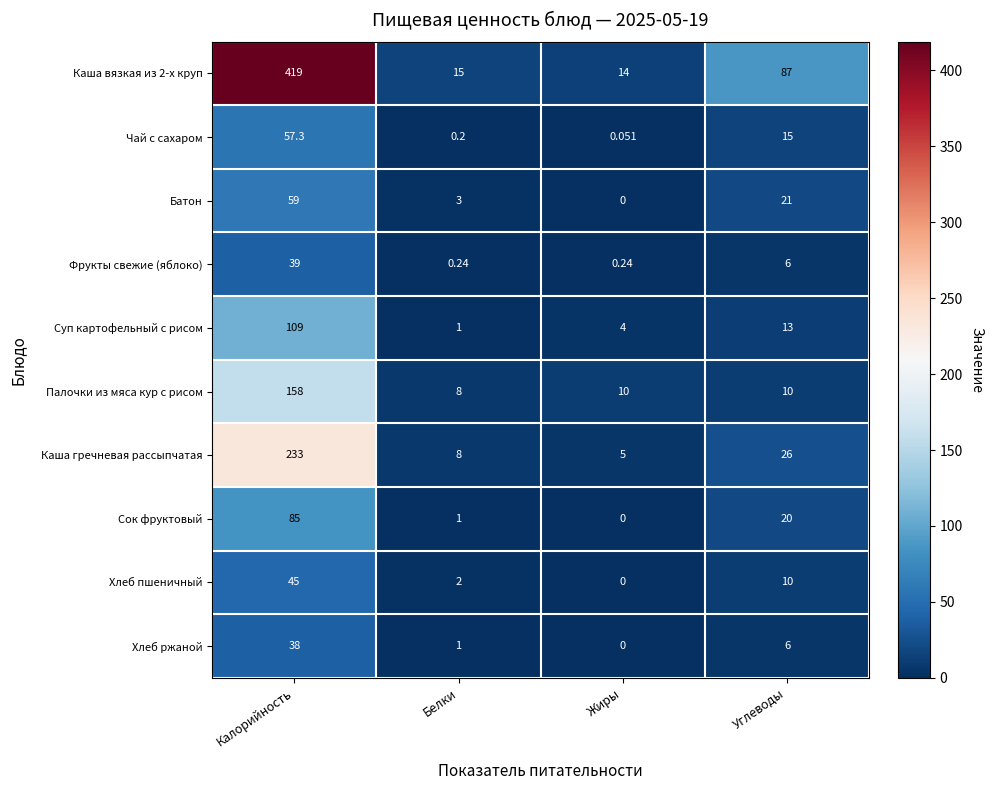

List the series in order of their peak value, lowest first.

Хлеб ржаной, Фрукты свежие (яблоко), Хлеб пшеничный, Чай с сахаром, Батон, Сок фруктовый, Суп картофельный с рисом, Палочки из мяса кур с рисом, Каша гречневая рассыпчатая, Каша вязкая из 2-х круп